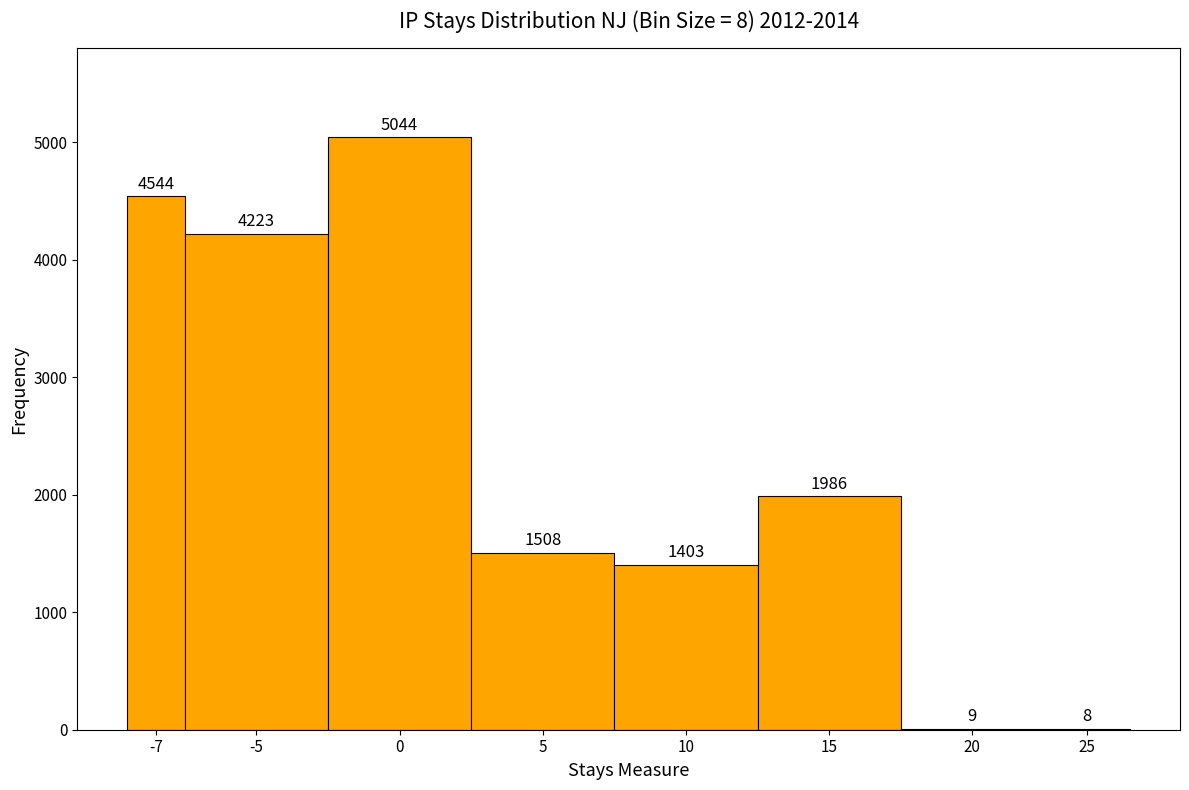

Reading left to right, extract all data points from this chart.

-7=4544	-5=4223	0=5044	5=1508	10=1403	15=1986	20=9	25=8